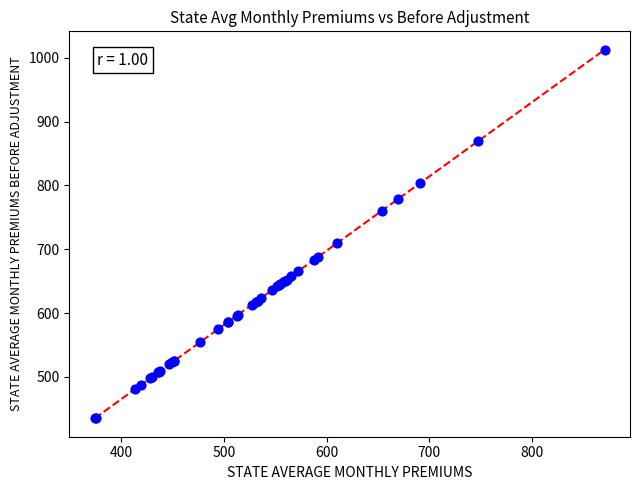

What Y value in the scatter plot is closest to 723?

709.2